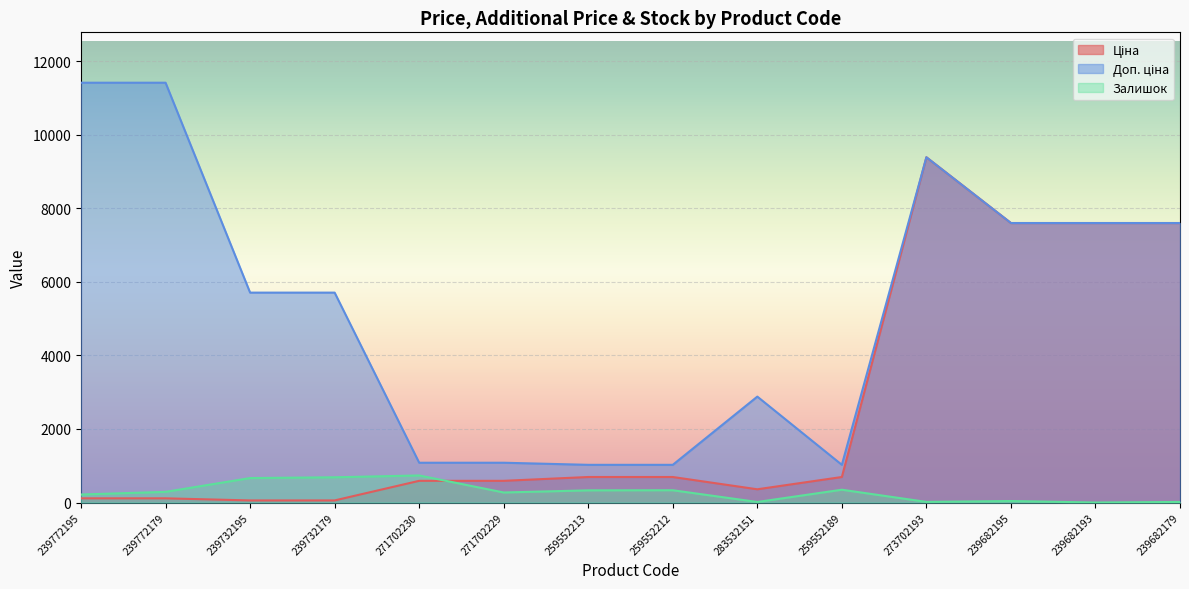

At which label does Залишок reach its peak?

271702230